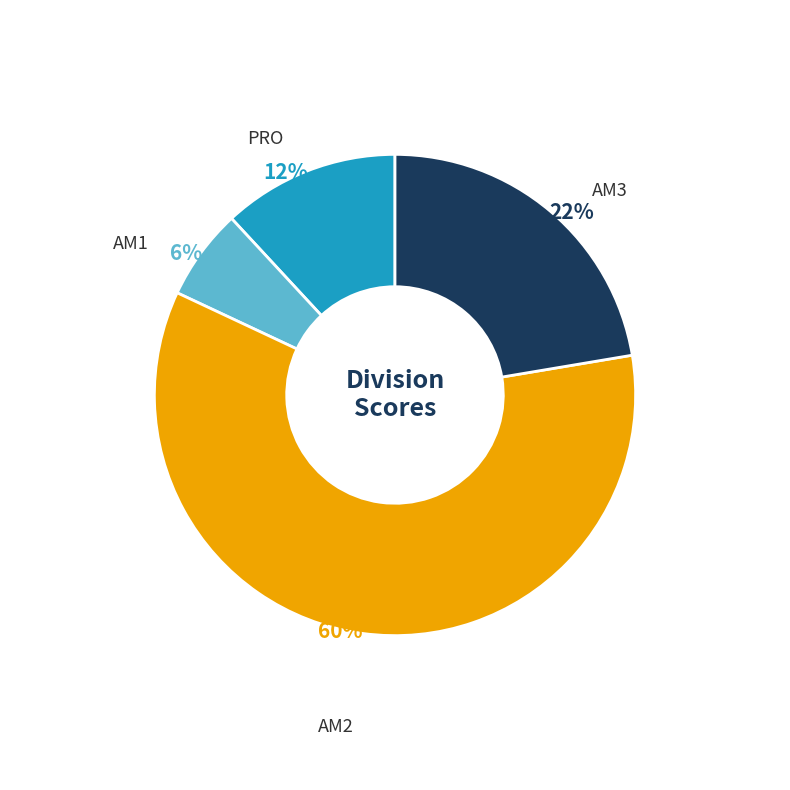

Count the number of slices in the pie.

4